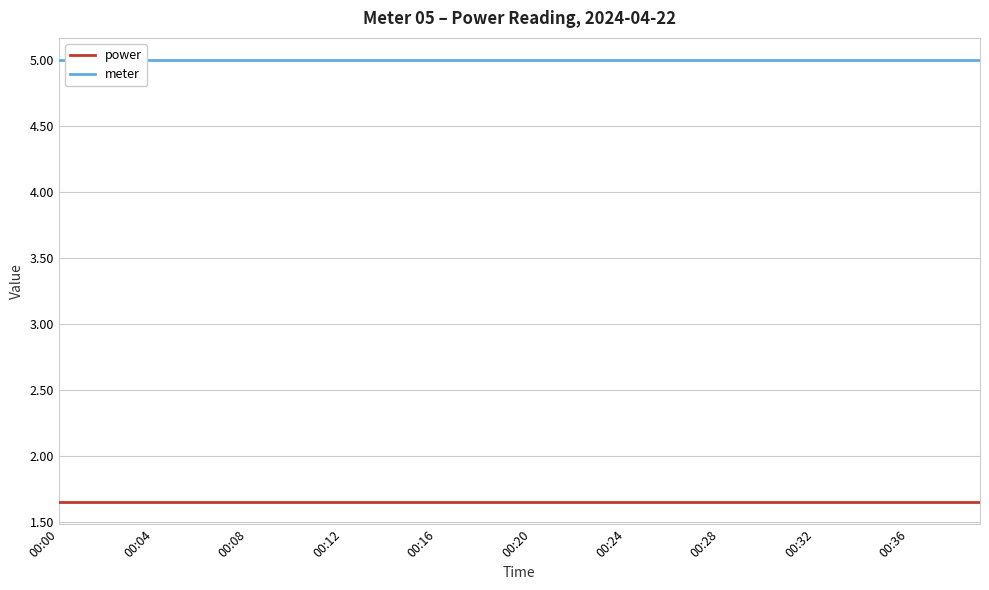

True or false: power and meter intersect in this chart.

False